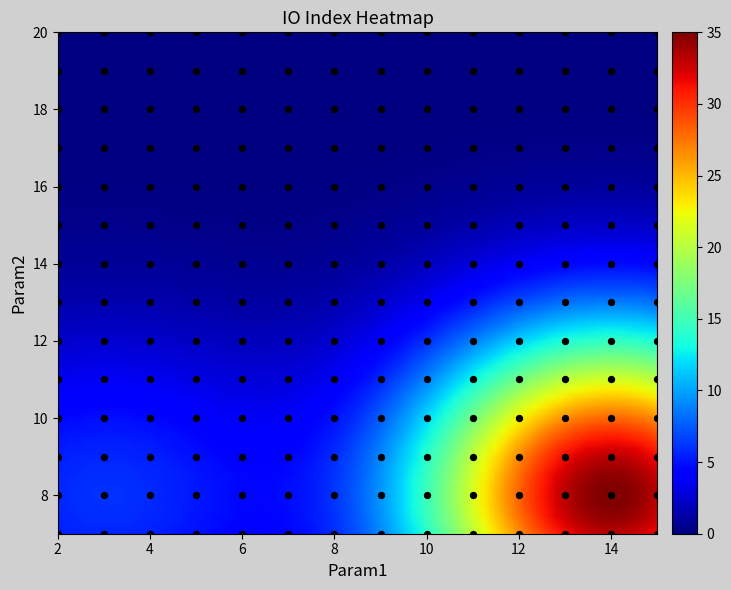

What is the range of Y values (max minus min)?

13